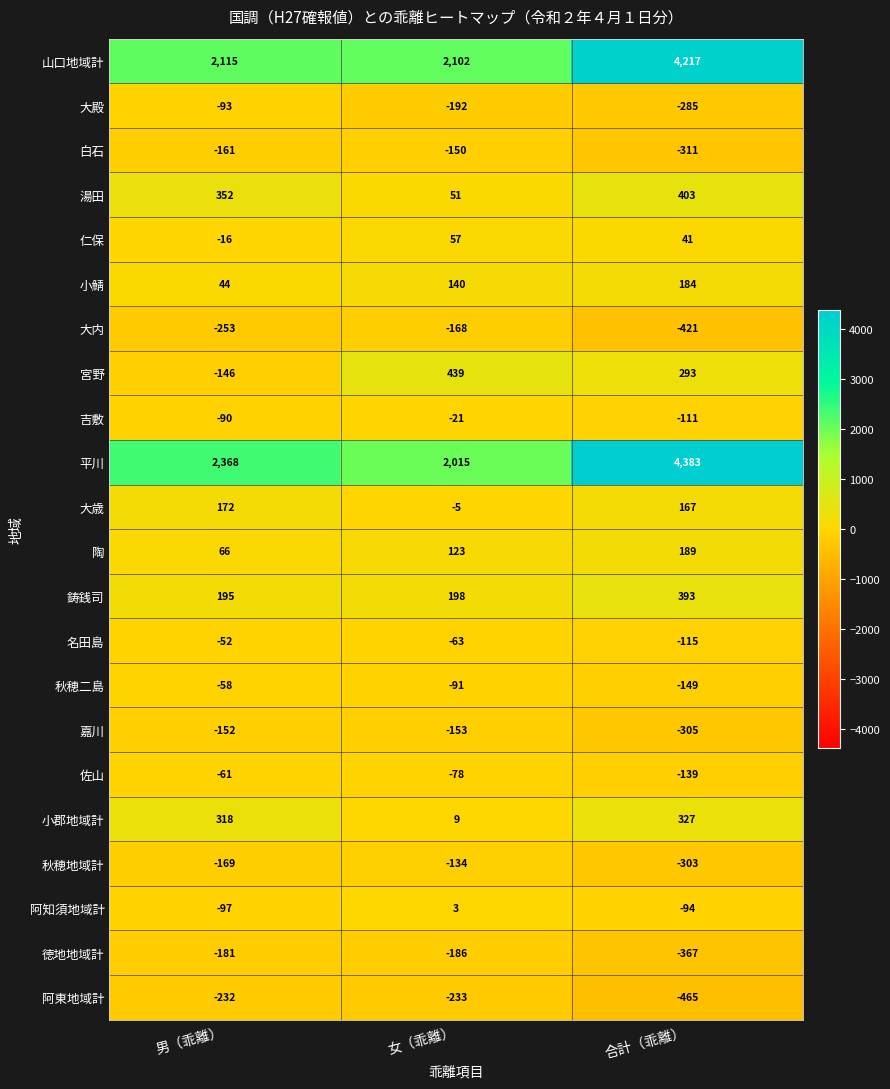

What is the approximate value of 佐山 at 男（乖離）?

-61